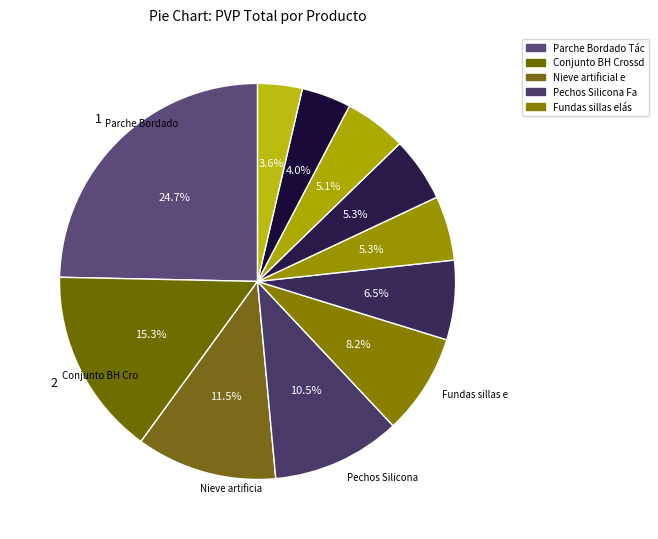

How many slices are in this pie chart?

11